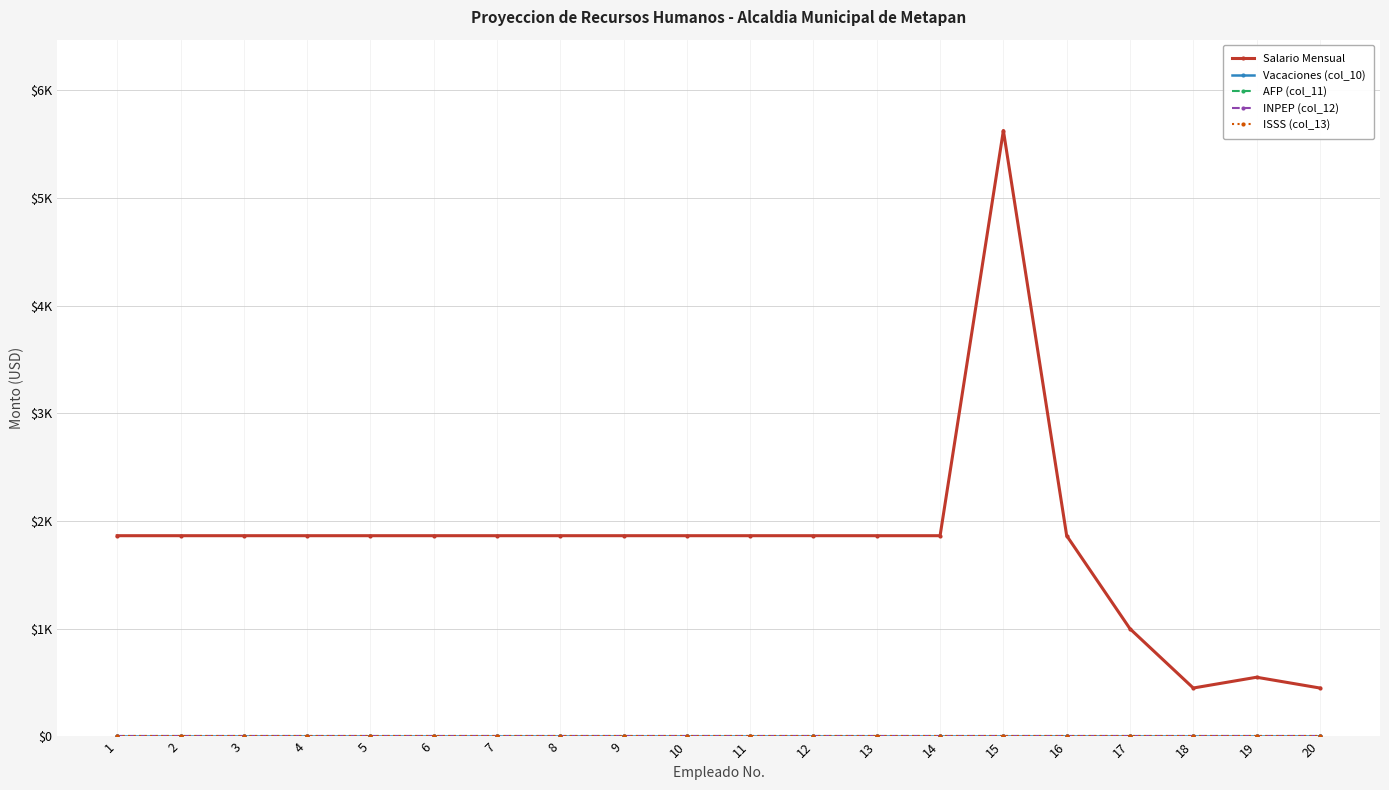

Does the chart display data point markers on the line(s)?

Yes